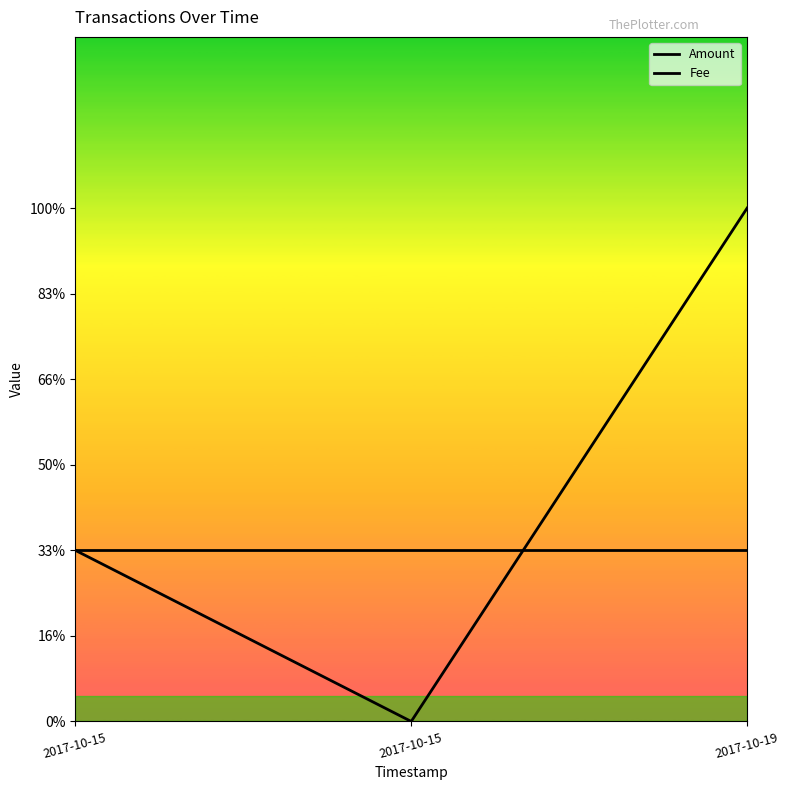

Between 2017-10-15 and 2017-10-19, which is larger?

2017-10-19